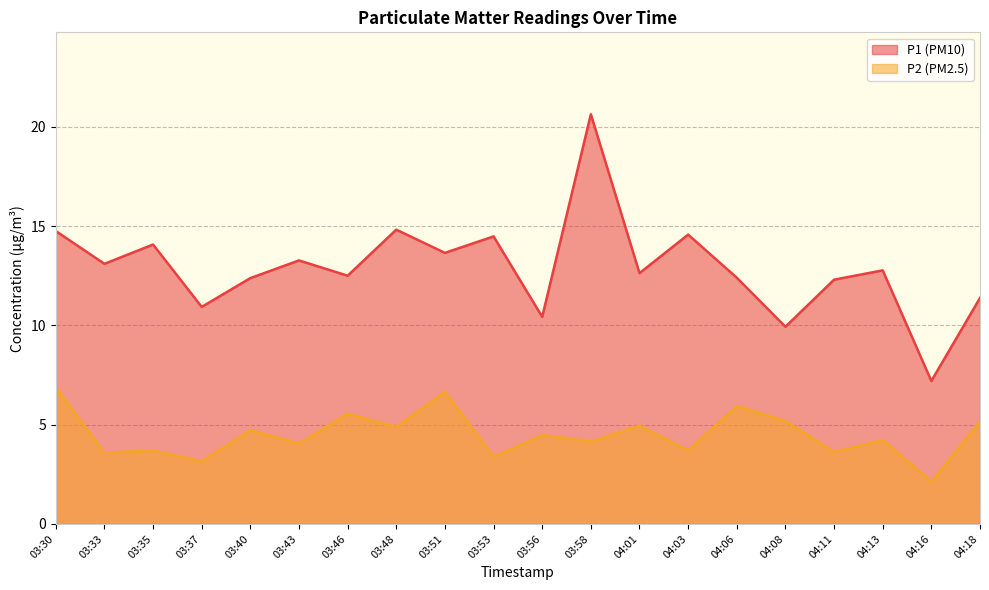

How many interior local valleys does the P1 series have?

8